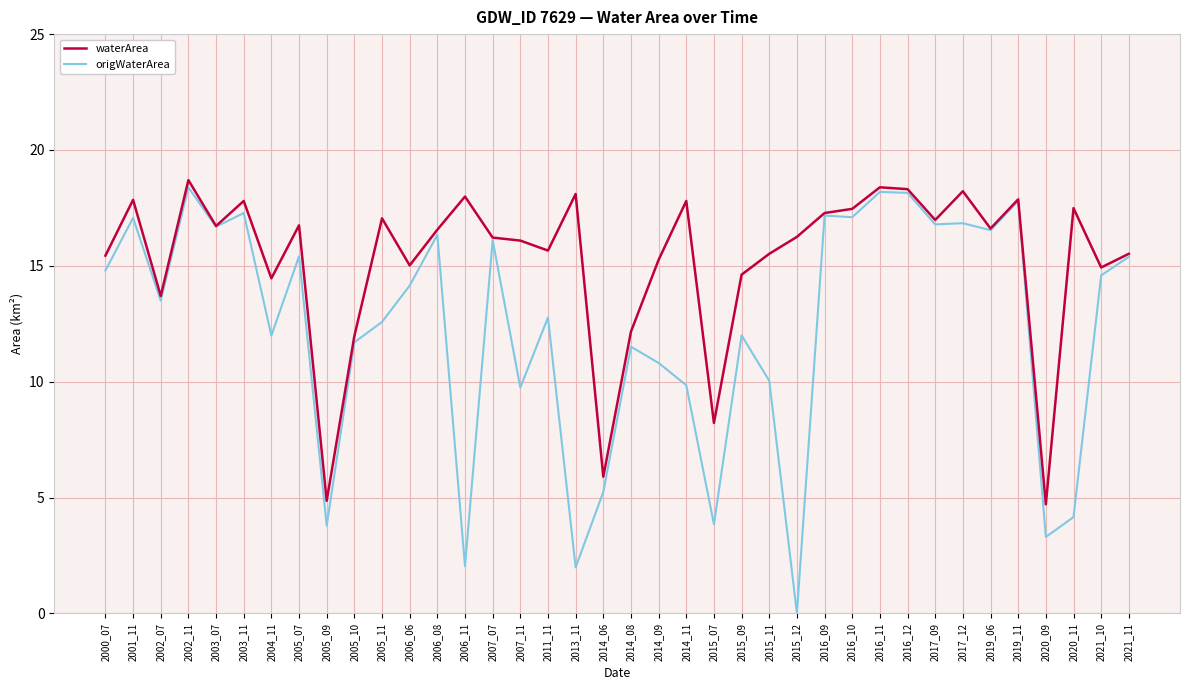

At how many categories does at least one series exceed 11?

34